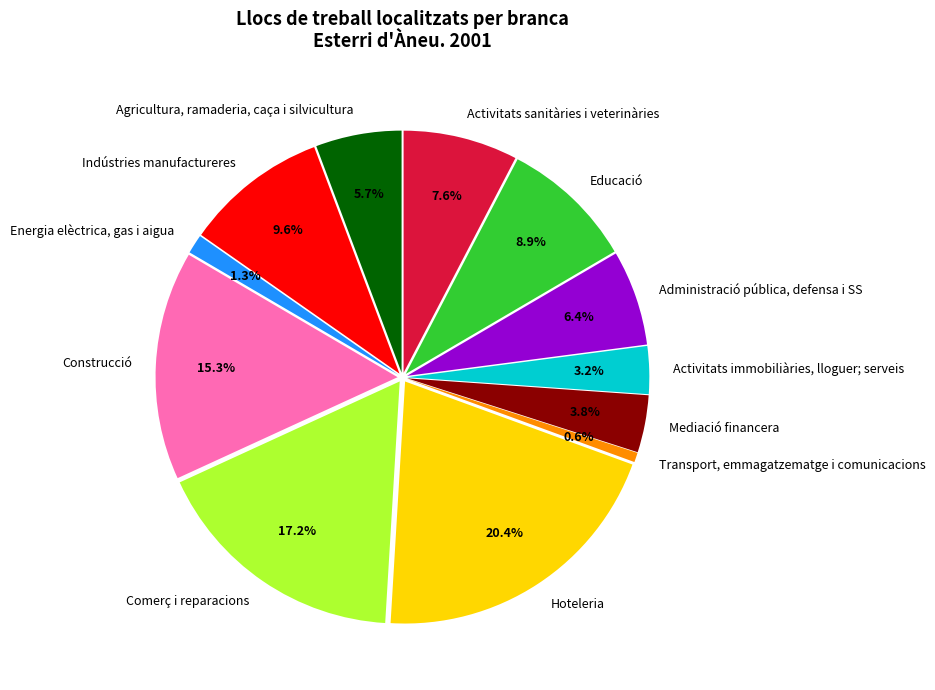

Is the sum of Administració pública, defensa i SS and Activitats sanitàries i veterinàries greater than half?

No